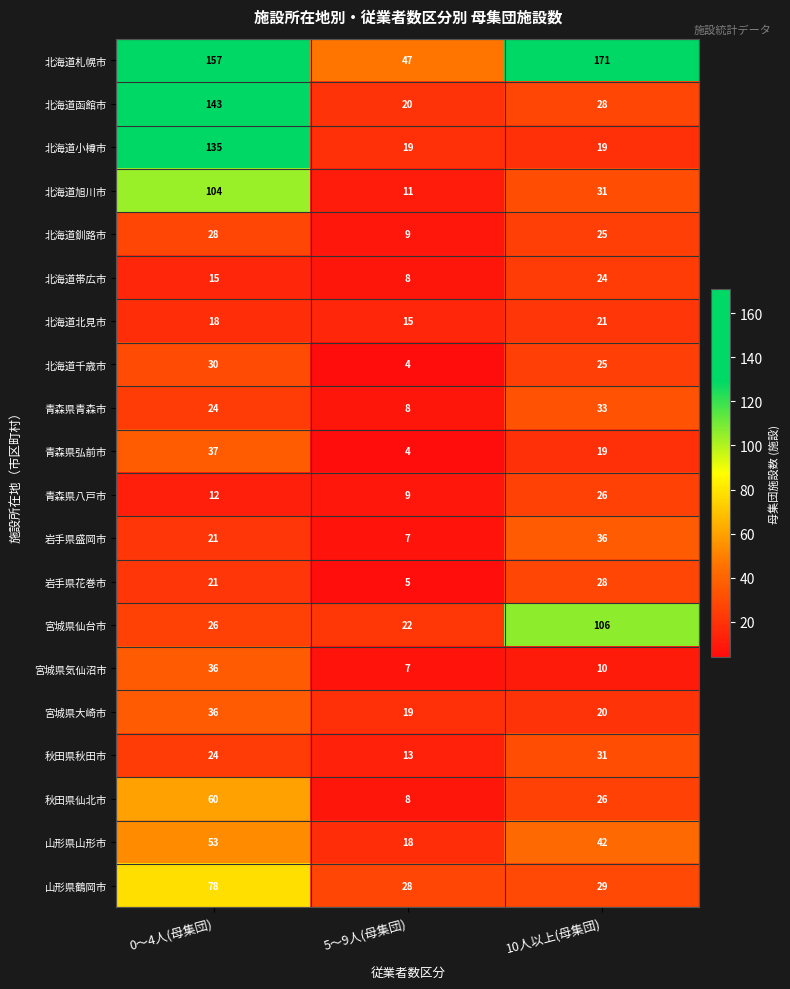

What is the spread (max minus min) of values at 0～4人(母集団)?

145